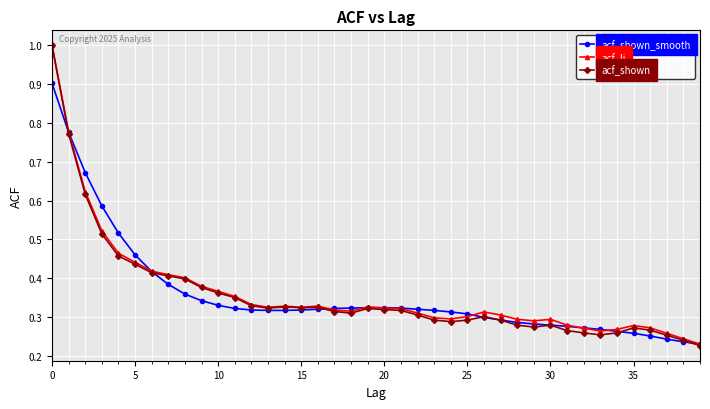

True or false: acf_li has more than 0 interior local peaks.

True